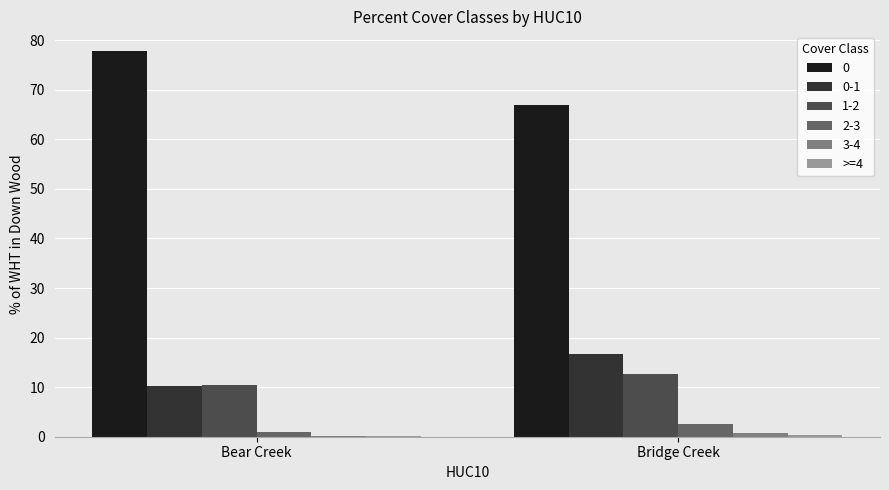

What is the greatest value displayed?

77.9